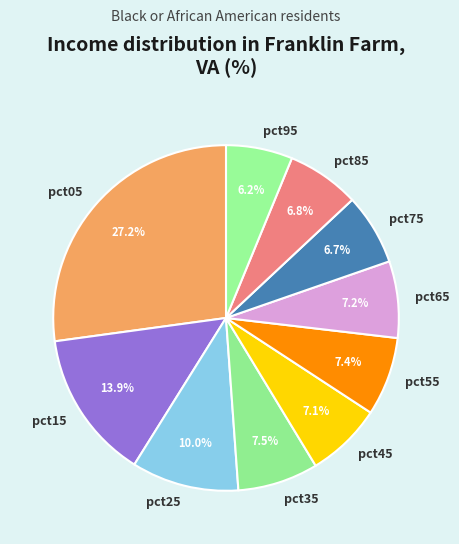

Which slice is the largest?

pct05